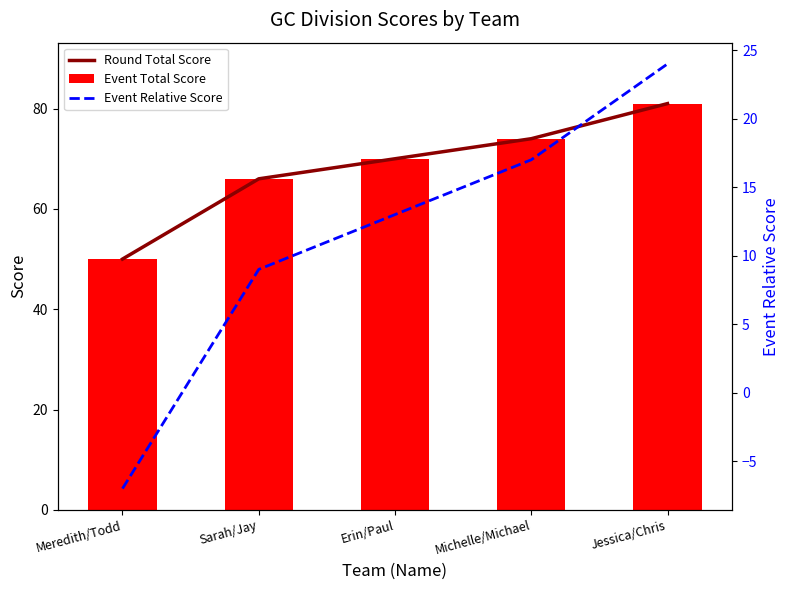

What is the difference between the highest and lowest values at Erin/Paul?

57